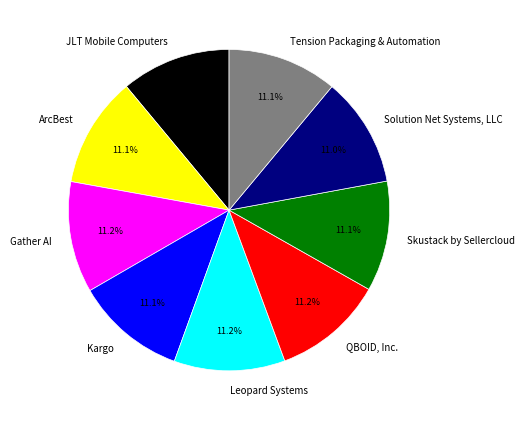

How many slices are in this pie chart?

9